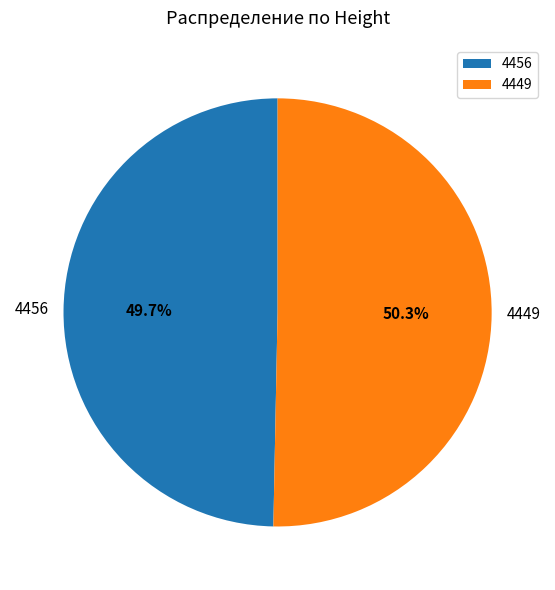

Is there a majority slice in this chart?

Yes